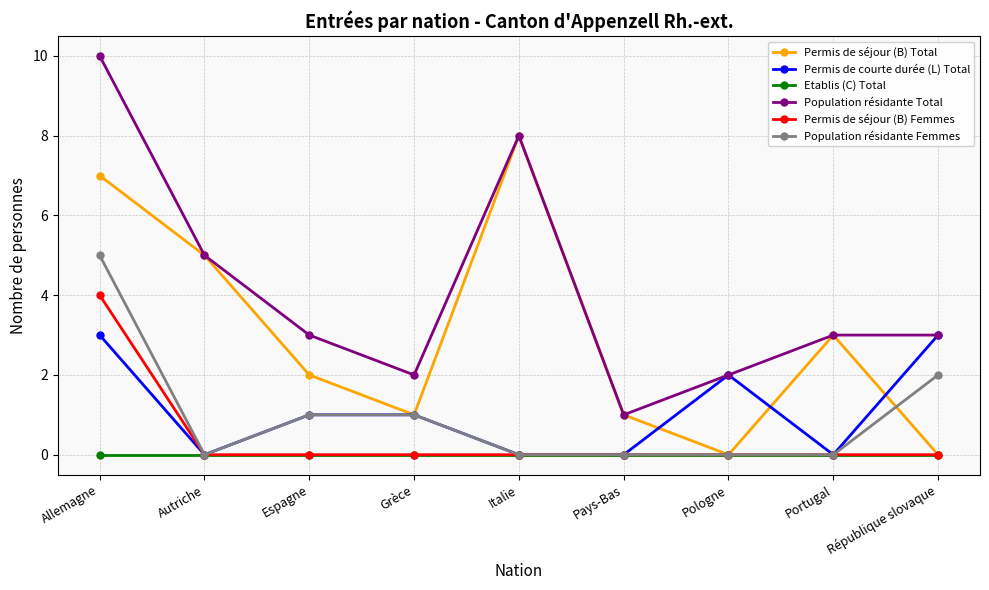

Is this an area chart (filled region under the line)?

No